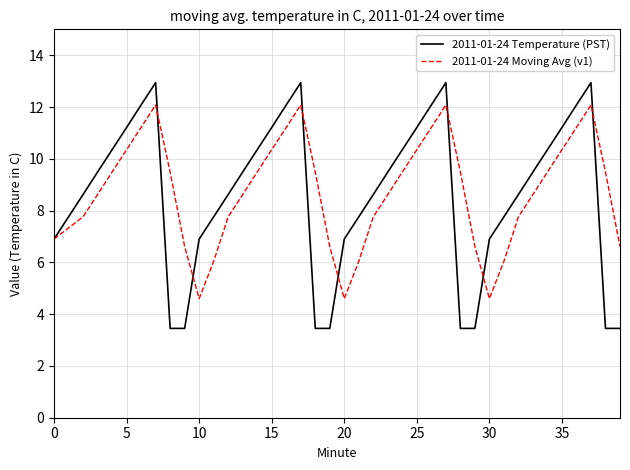

What is the maximum value for 2011-01-24 Temperature (PST)?

12.9